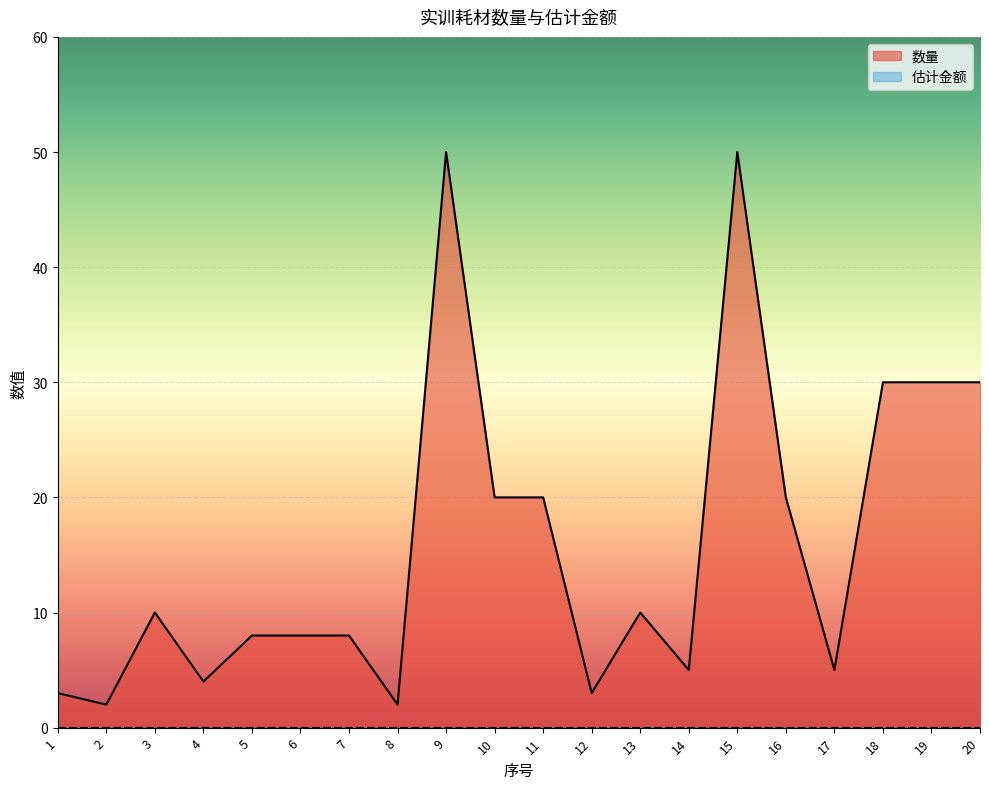

How many data points are less than 10?

10